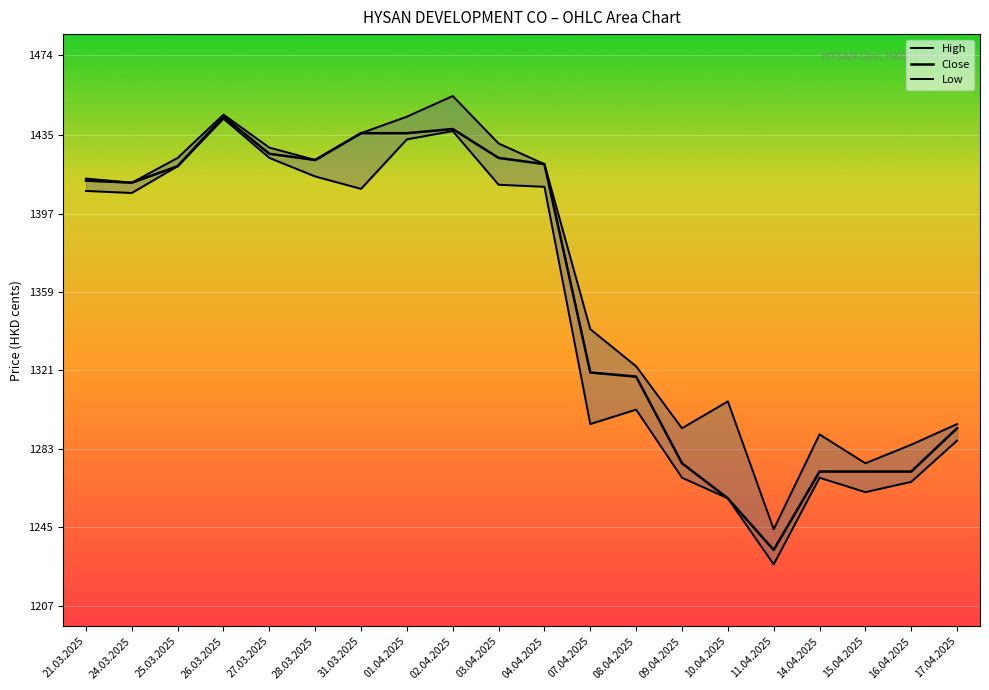

At which category does the chart reach its peak across all series?

02.04.2025